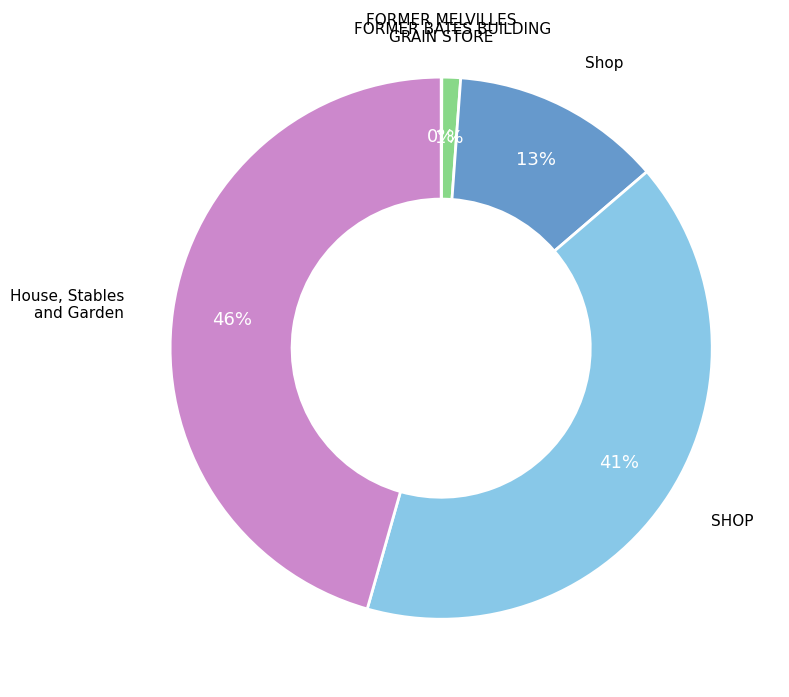

Is the sum of House, Stables and Garden and SHOP greater than half?

Yes